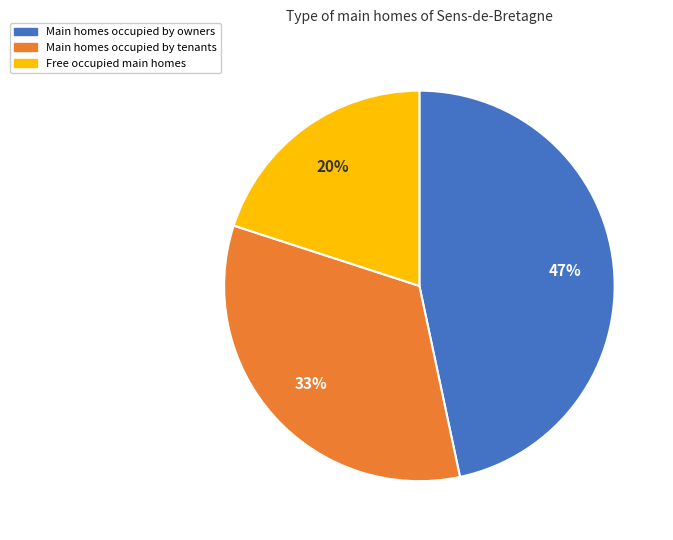

To the nearest percent, what percentage of the pie is Main homes occupied by tenants?

33%